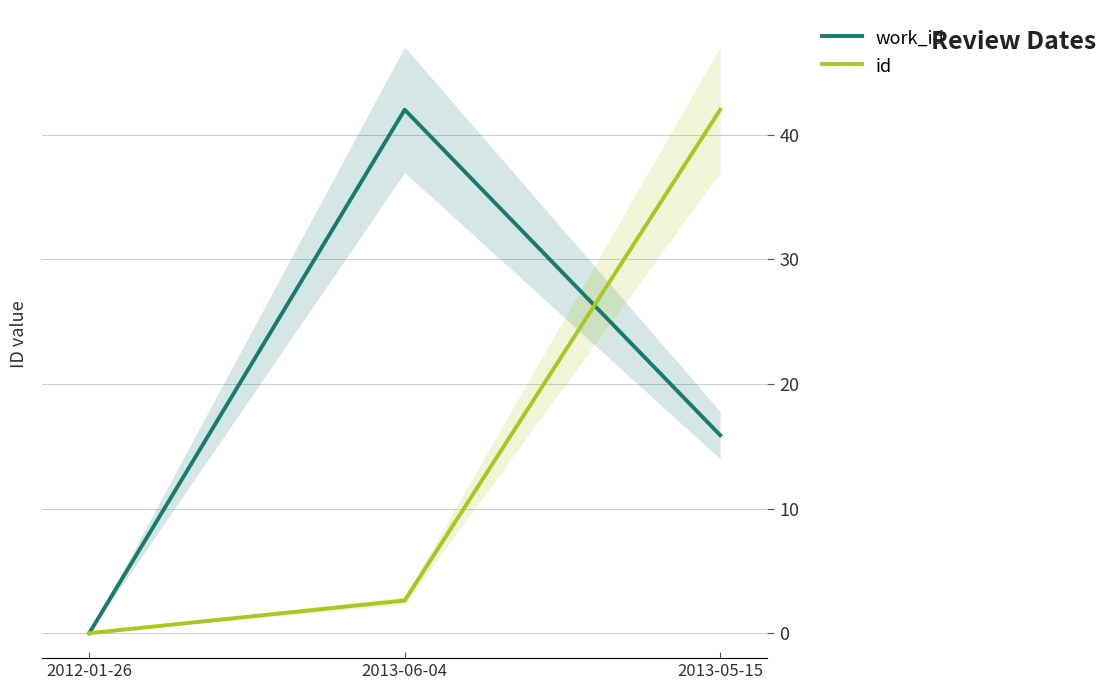

Reading left to right, extract all data points from this chart.

work_id: 2012-01-26=0.0	2013-06-04=42.0	2013-05-15=15.9
id: 2012-01-26=0.0	2013-06-04=2.6	2013-05-15=42.0